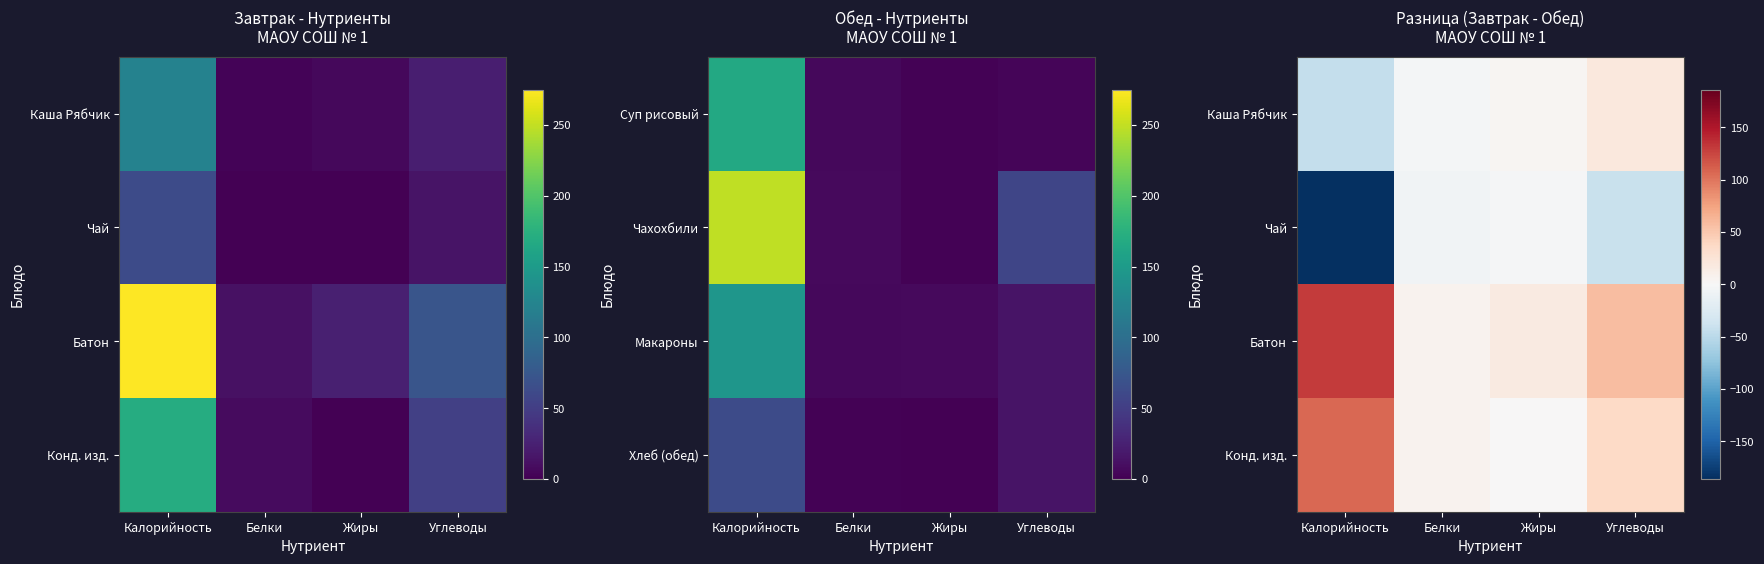

Which series has the largest total across all categories?

Батон